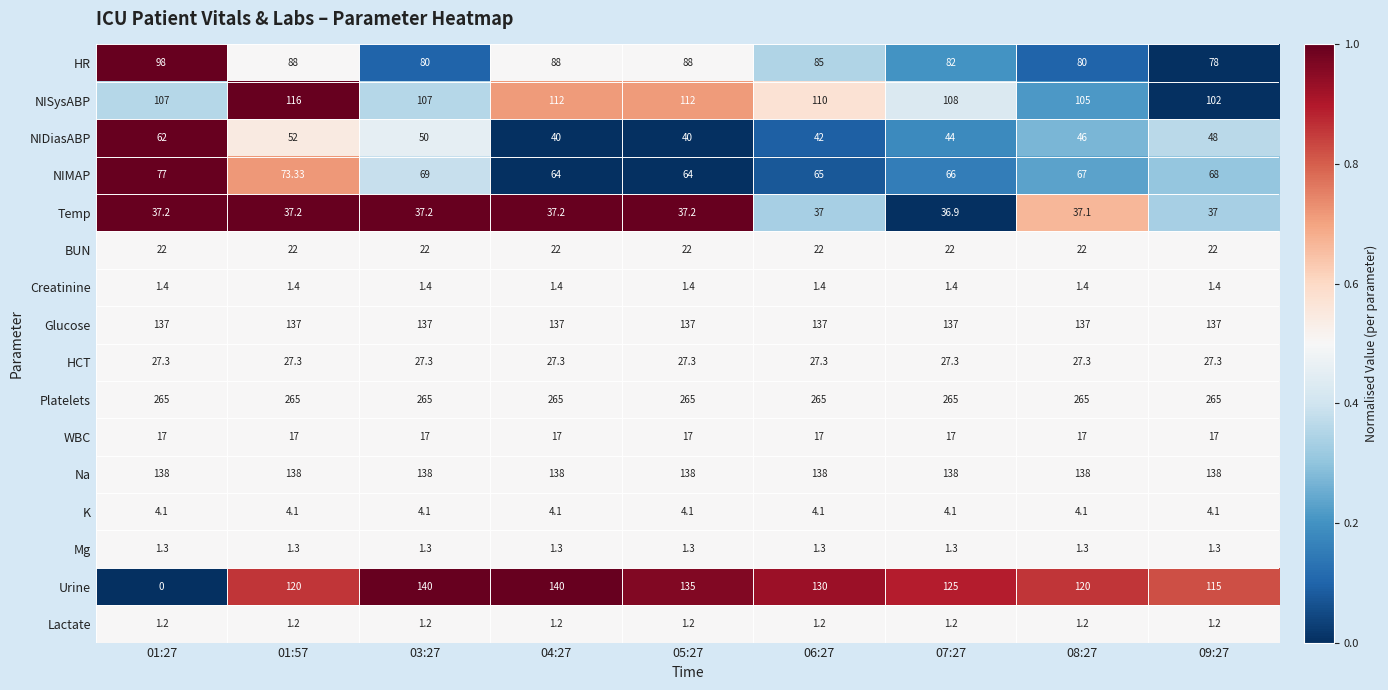

Is the value of Temp at 06:27 greater than the value of HCT at 03:27?

Yes